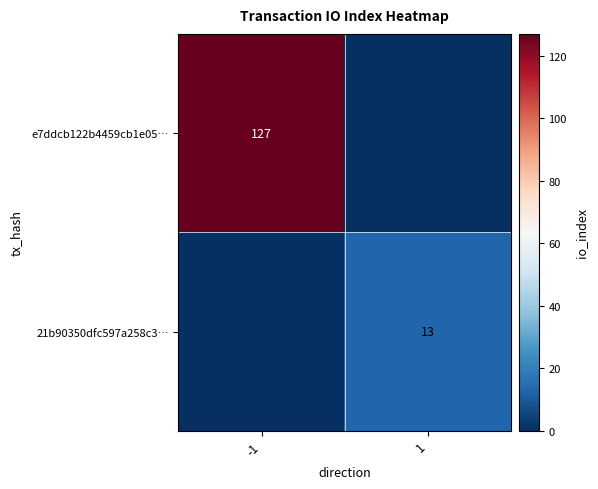

What is the difference between the highest and lowest values at 1?

13